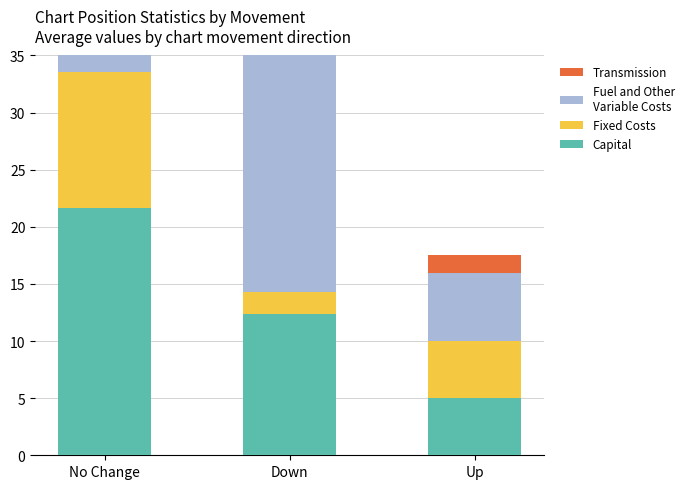

How many data points in Transmission are above 2?

1